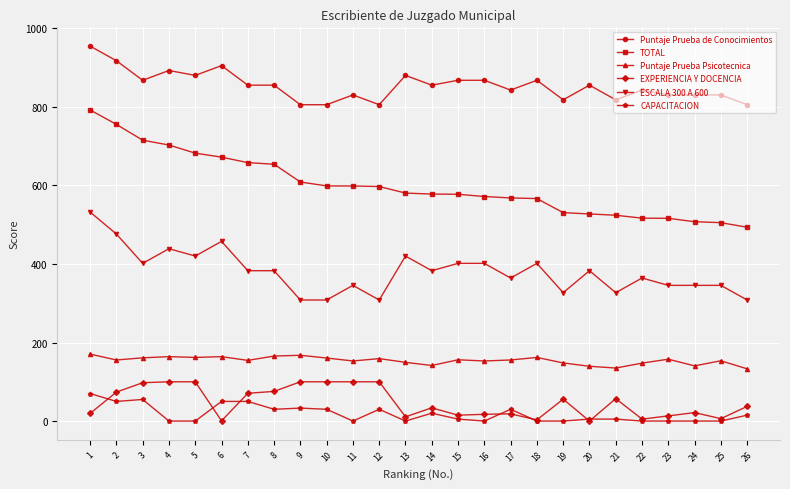

True or false: ESCALA 300 A 600 has a value of 620.1 at 2.

False